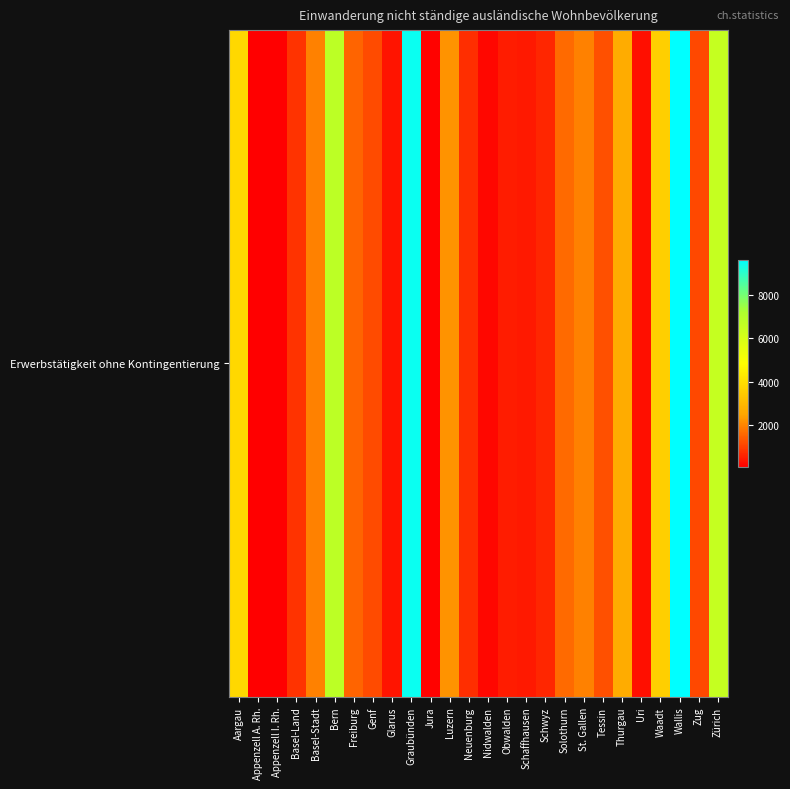

At which label is the value closest to 4841?

Aargau